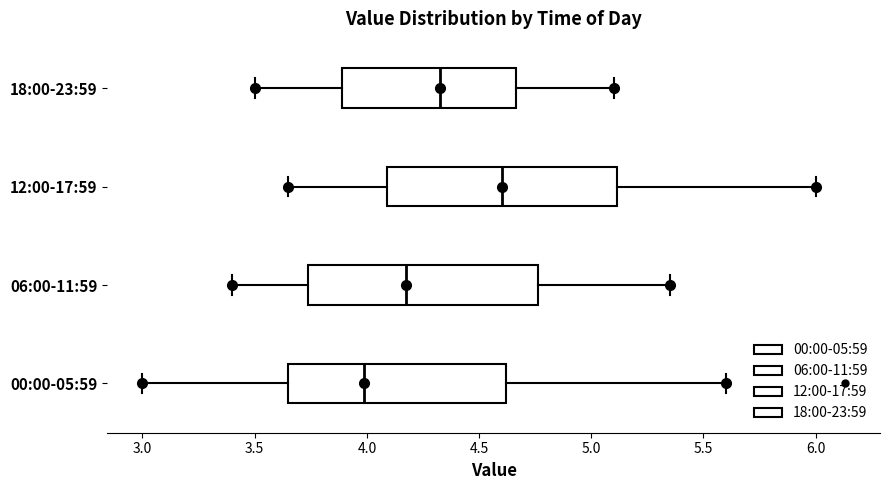

Which box's median line is the furthest to the left?

00:00-05:59